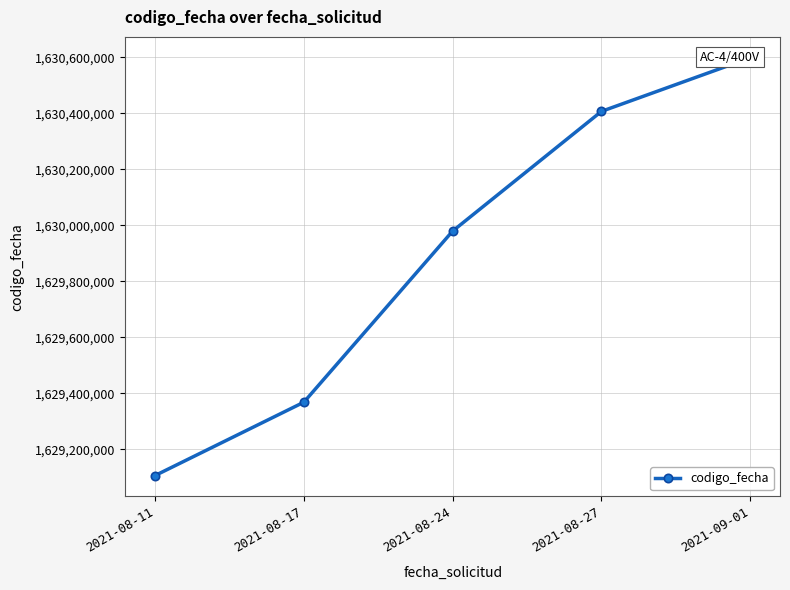

Reading left to right, extract all data points from this chart.

2021-08-11=1629106140	2021-08-17=1629367983	2021-08-24=1629979094	2021-08-27=1630406400	2021-09-01=1630597803